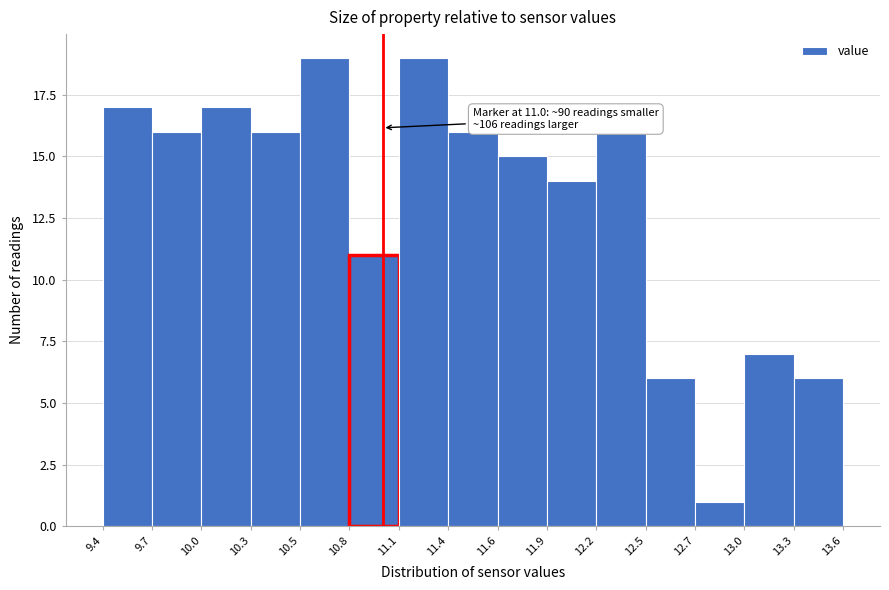

Reading left to right, transcribe all the data shown in this chart.

17	16	17	16	19	11	19	16	15	14	16	6	1	7	6